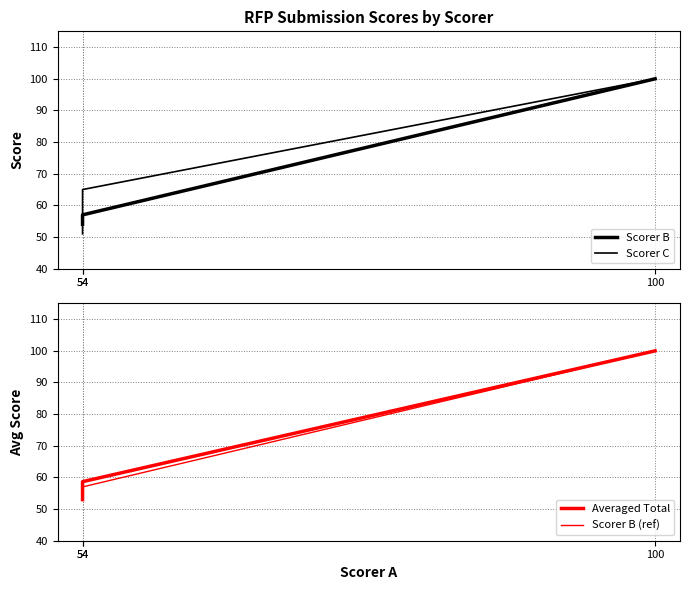

What is the sum of the Scorer B (ref) values at 100 and 54?

157.0